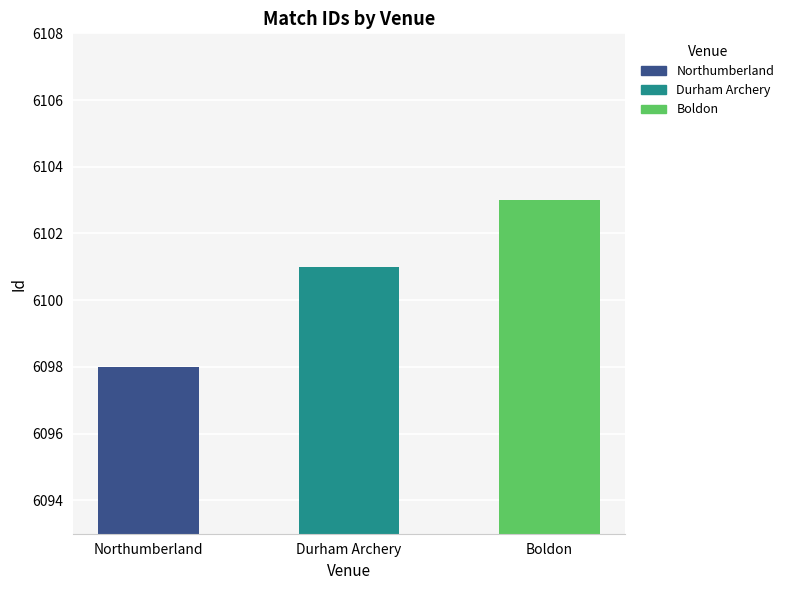

Count the values in the range 6098 to 6103.

3